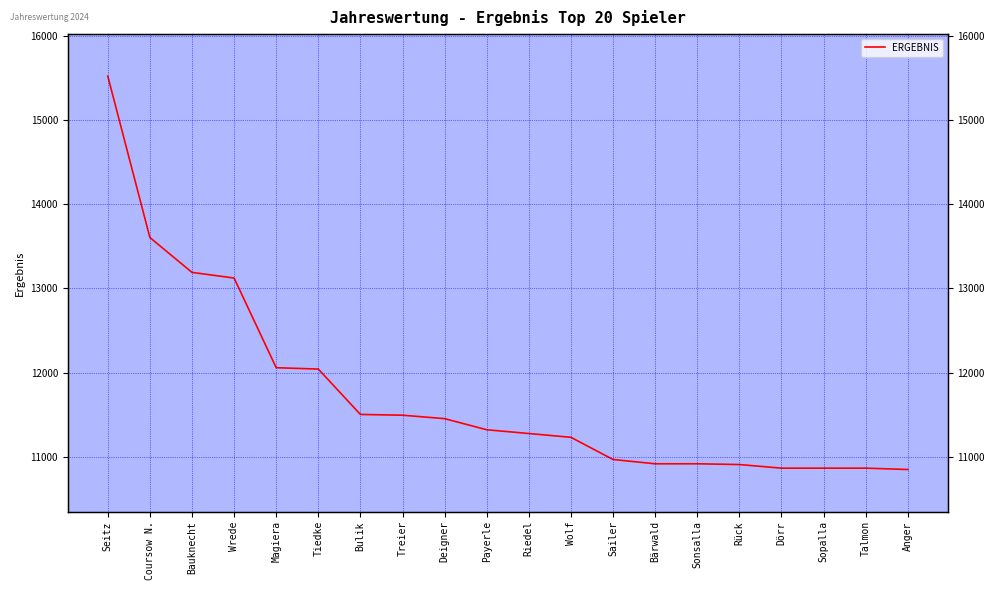

Where is the data nearest to the value 13186?

Bauknecht